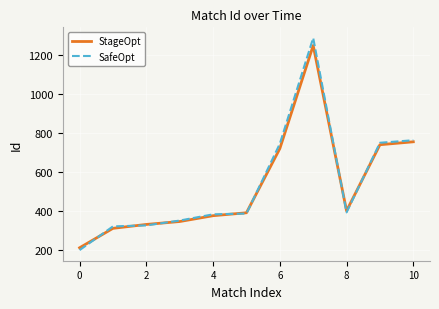

Which series has the largest range (max minus min)?

SafeOpt